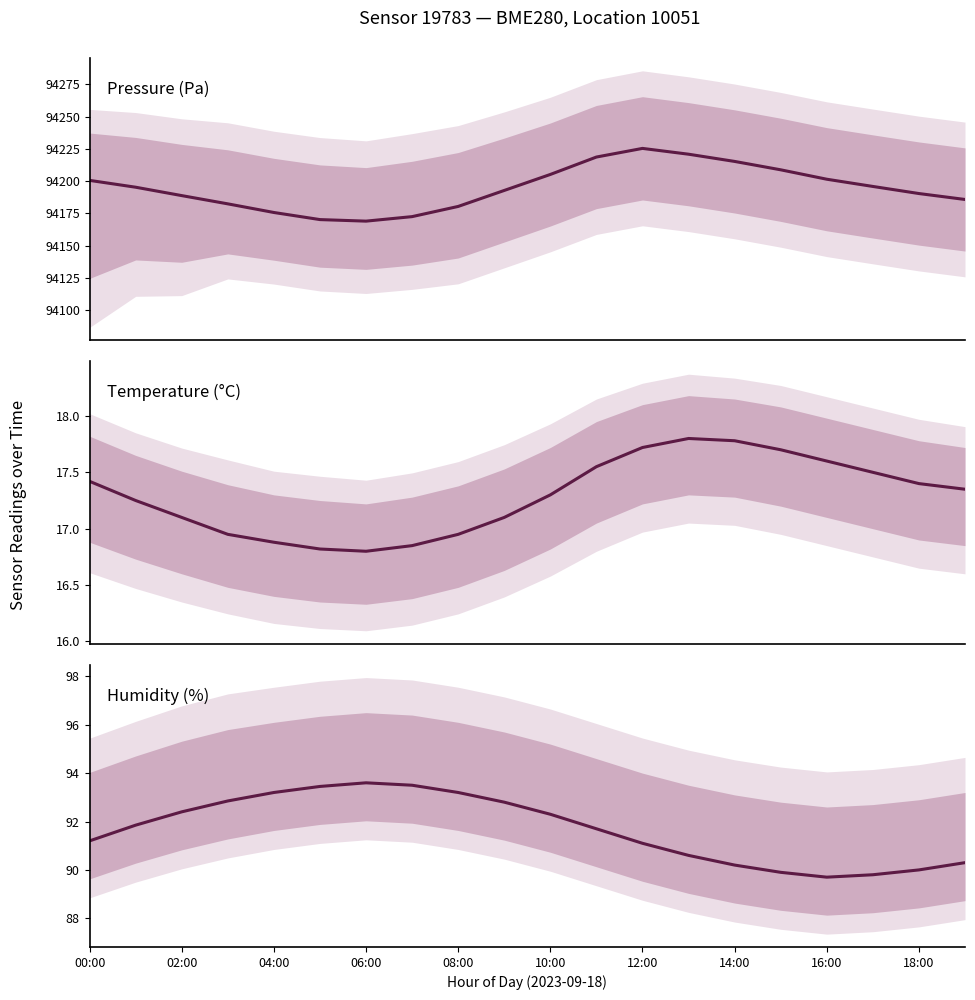

What is the spread (max minus min) of values at 13?

94203.0